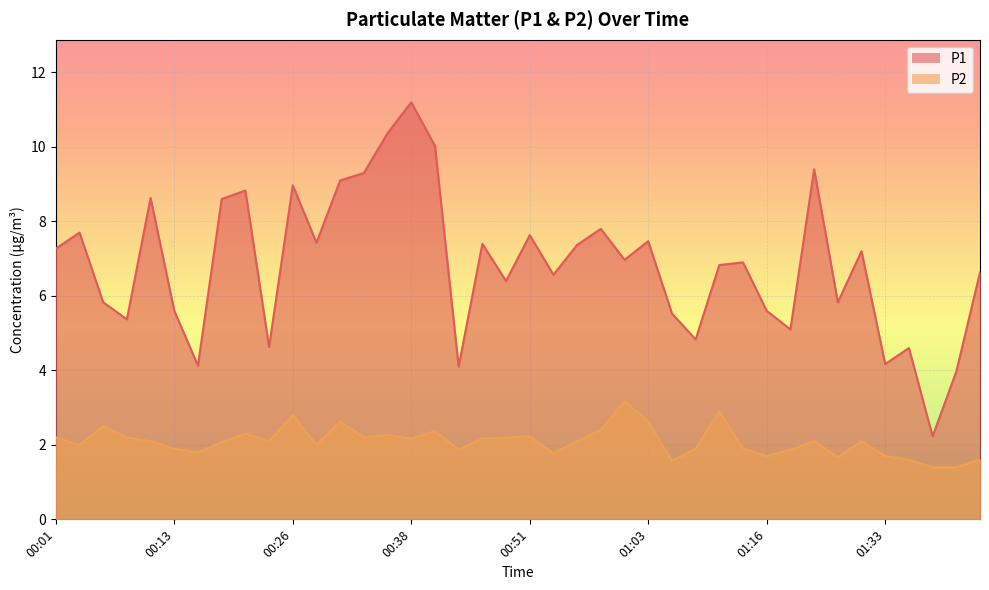

How many lines are shown in the chart?

2